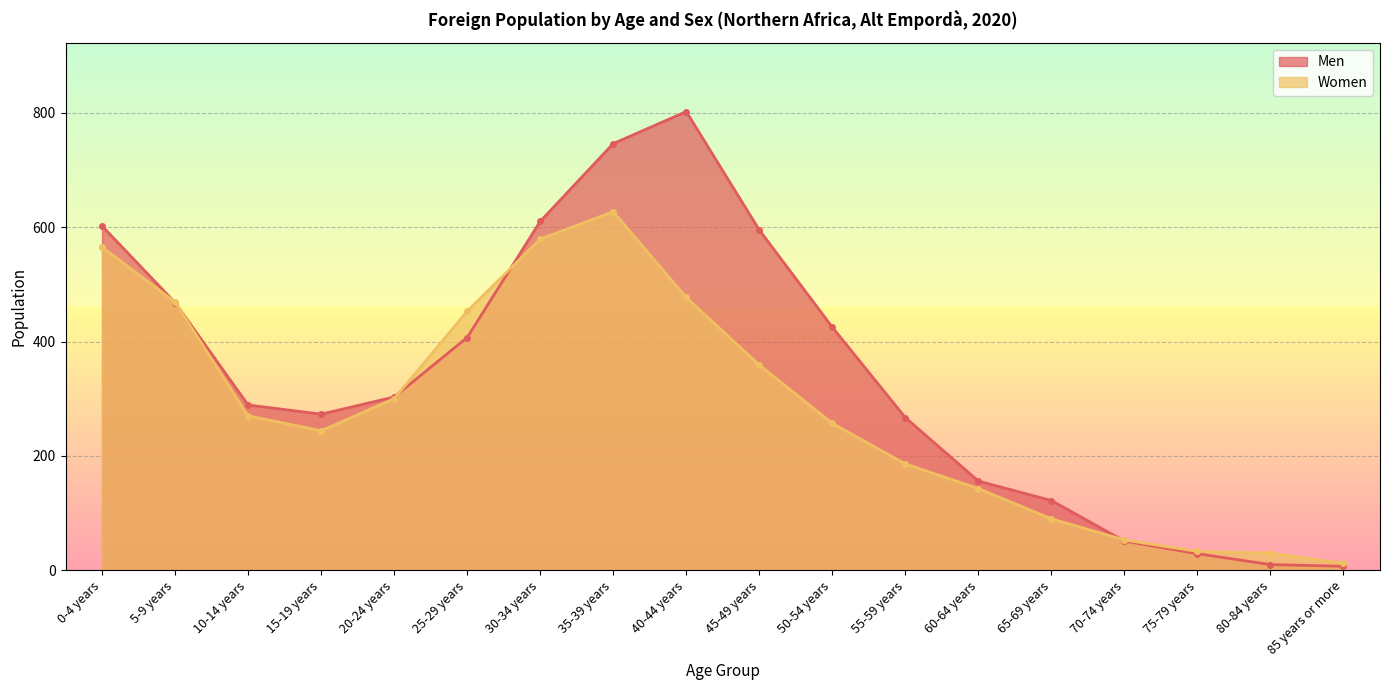

Where is Women nearest to the value 319?

20-24 years